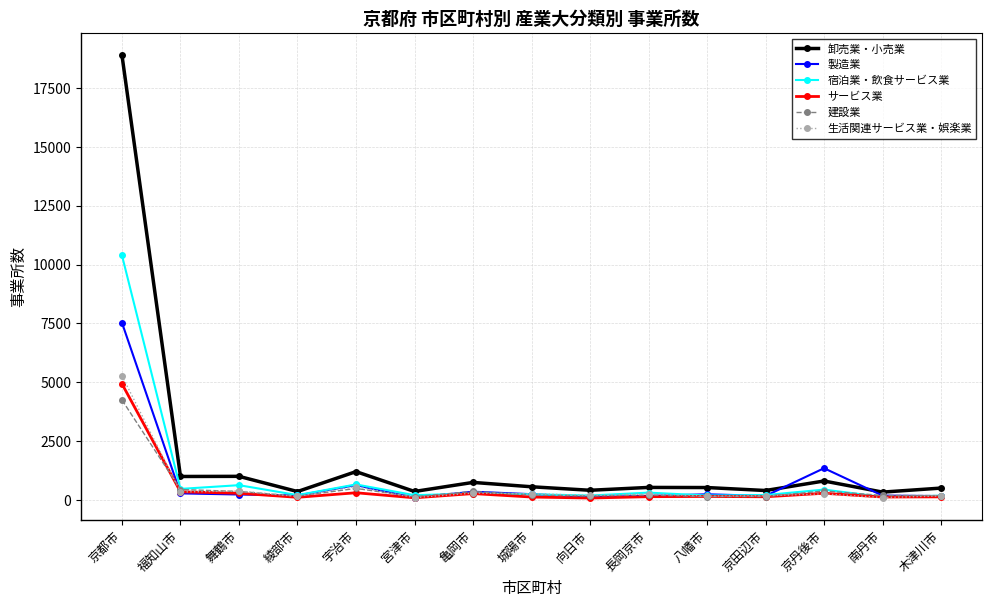

What is the total value across all series at 京丹後市?

3525